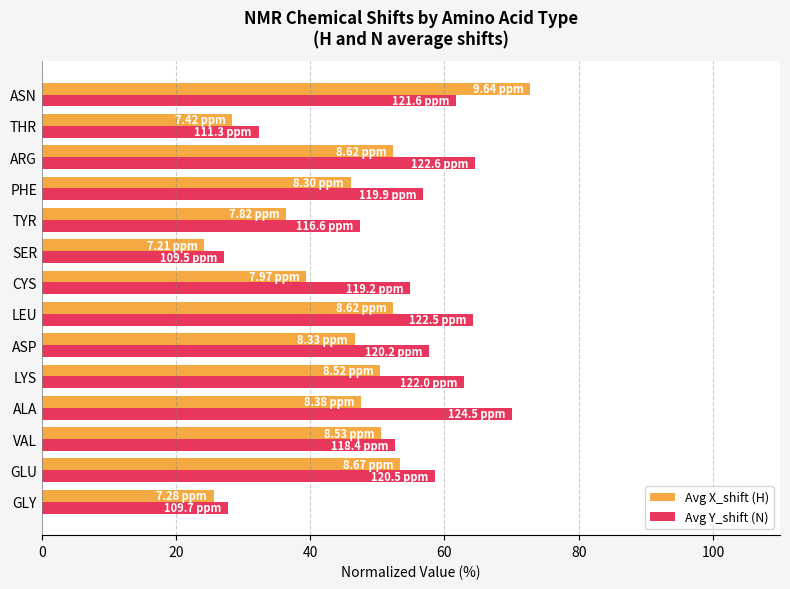

Which label corresponds to the largest value in the chart?

ASN